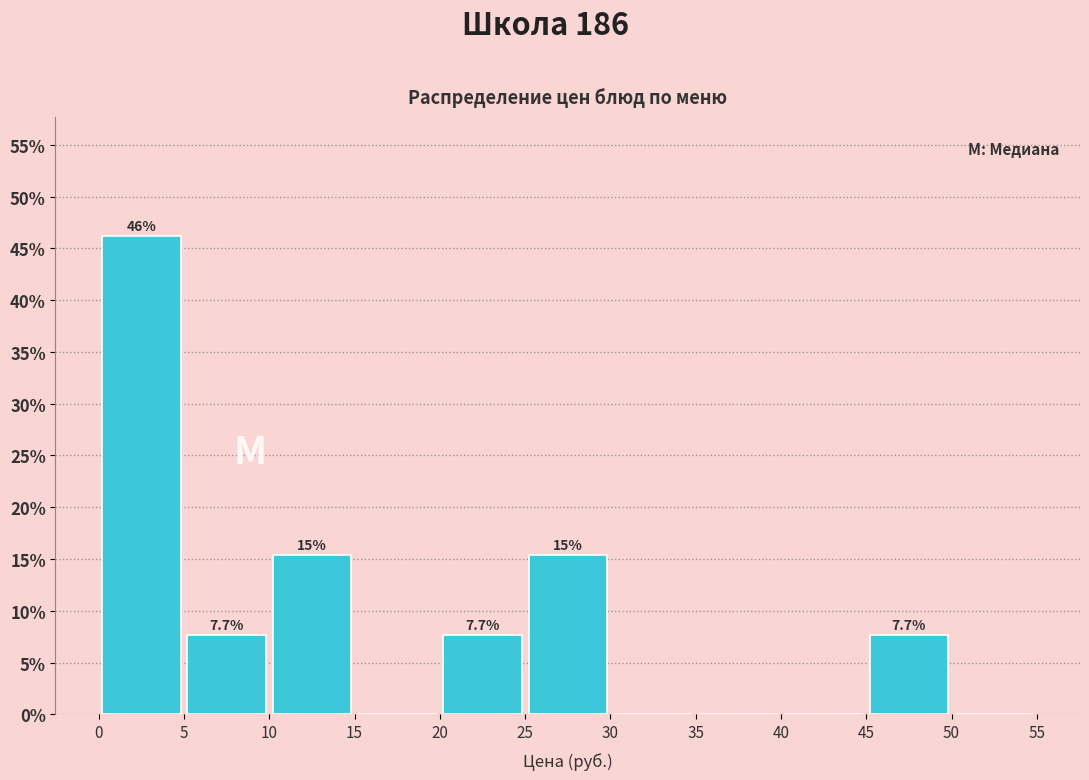

Which range on the x-axis has the tallest bar?

0 to 5